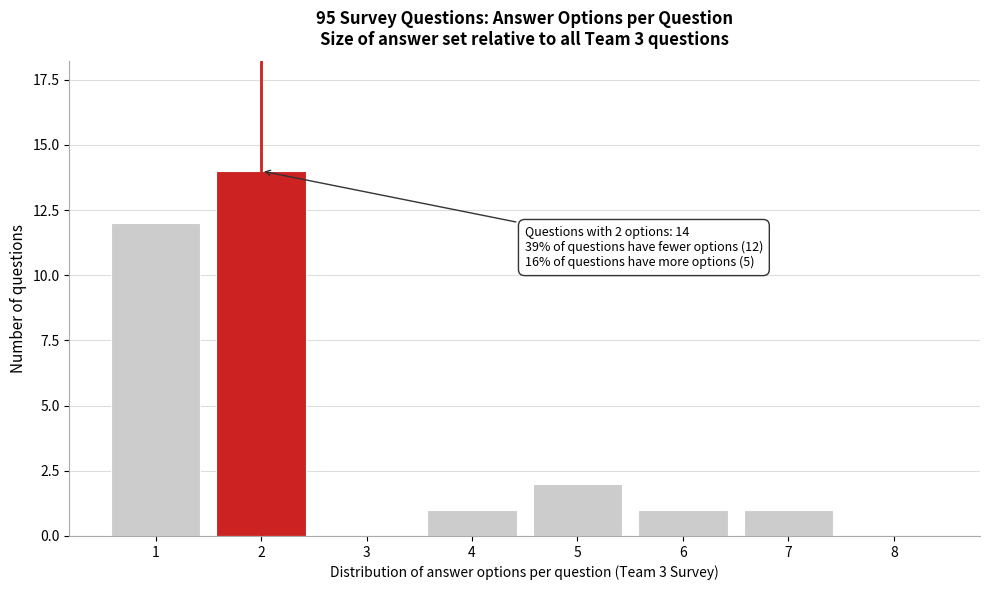

Reading left to right, list all the values displayed in this chart.

1=12	2=14	3=0	4=1	5=2	6=1	7=1	8=0